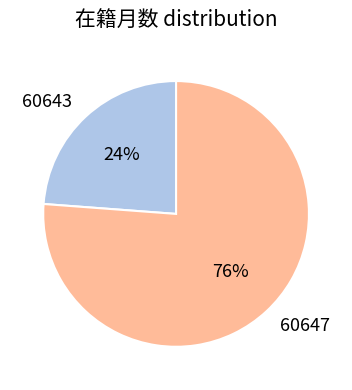

Which has a higher value, 60643 or 60647?

60647